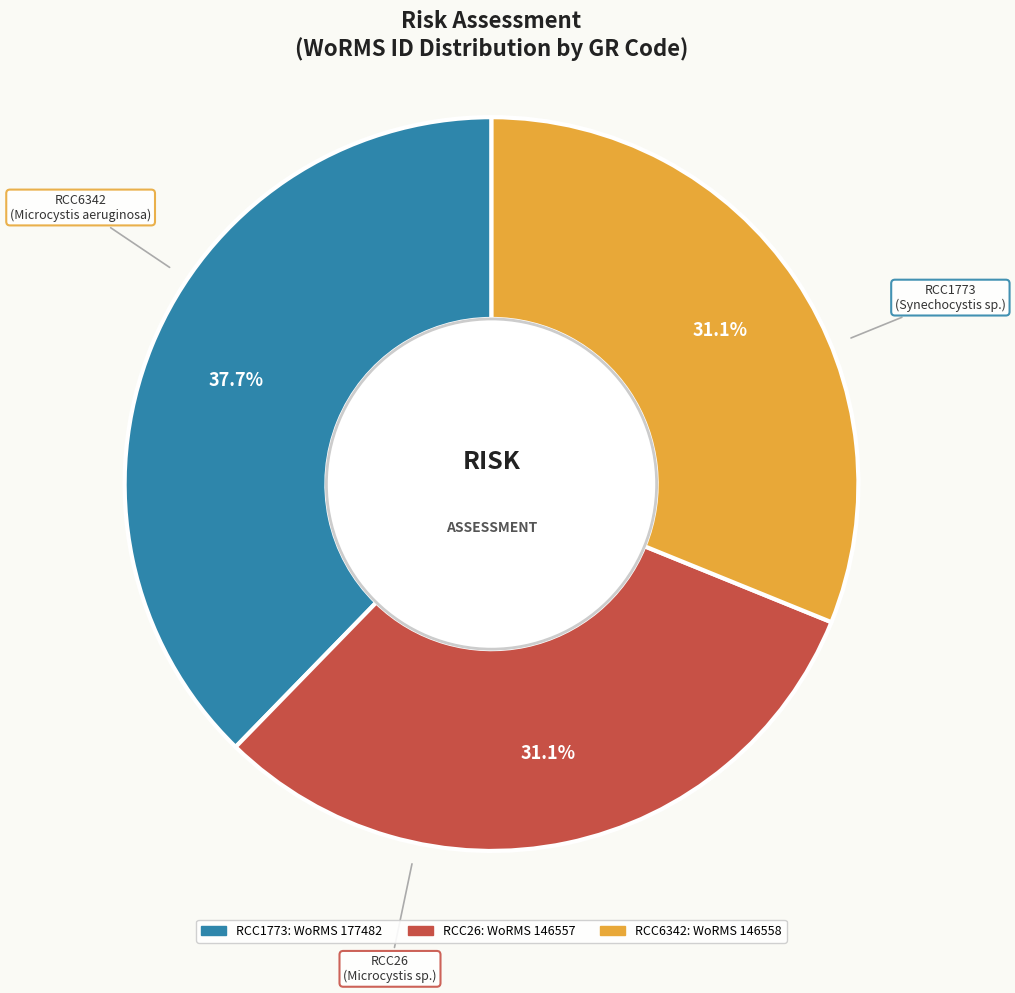

How many segments does this pie chart have?

3